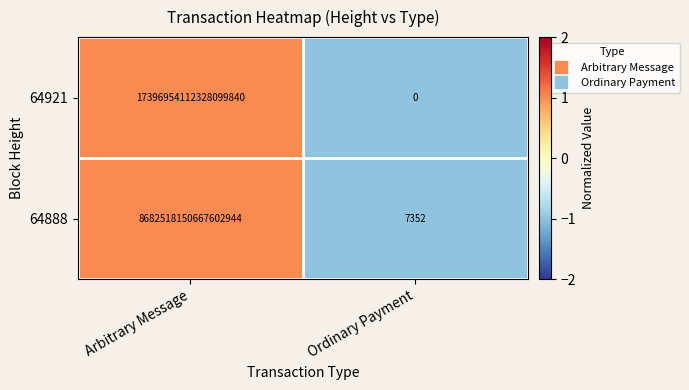

The value of 64921 at Arbitrary Message is 5841227986940010496. True or false?

False